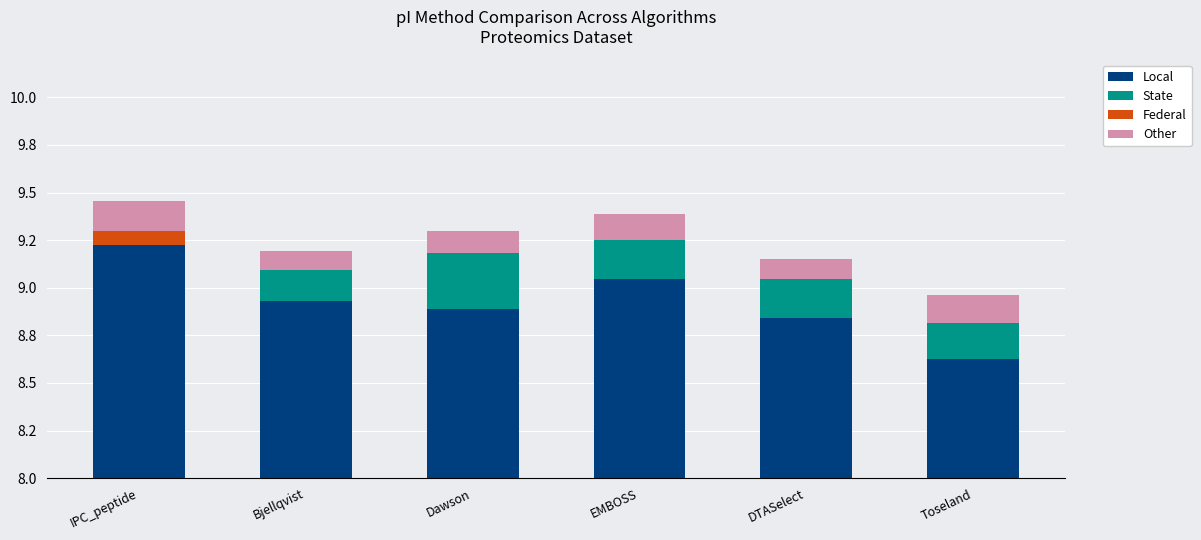

Is it true that Local equals 0.6 at Toseland?

True